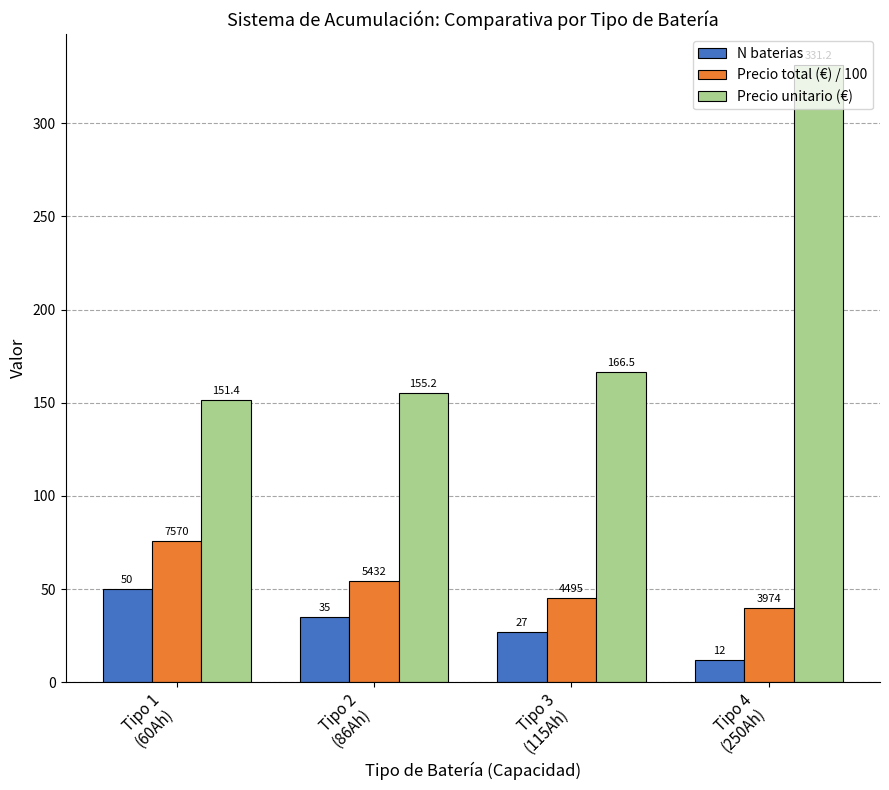

What is the difference between the Precio unitario (€) values at Tipo 2
(86Ah) and Tipo 1
(60Ah)?

3.8